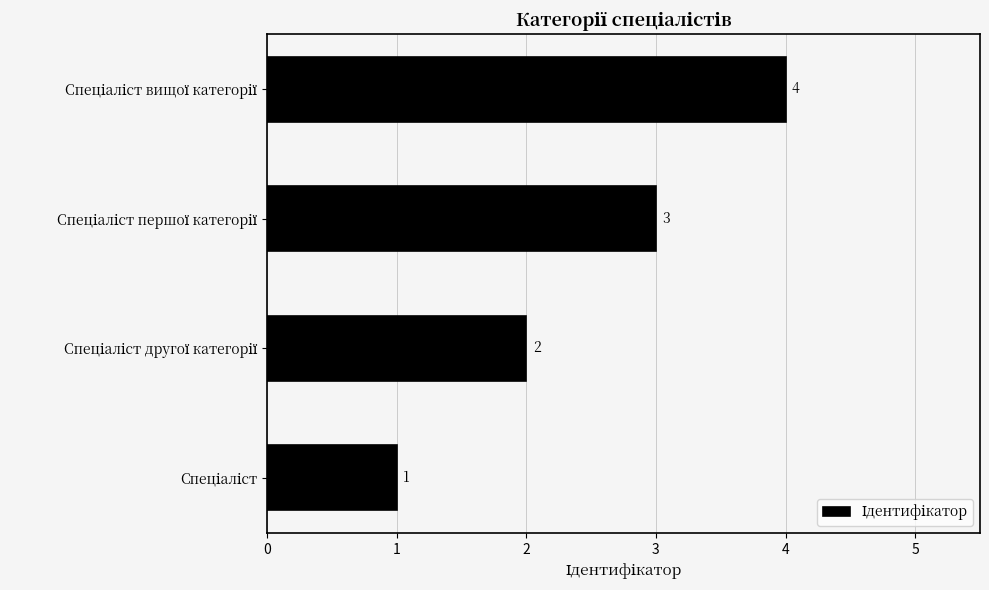

What is the greatest value displayed?

4